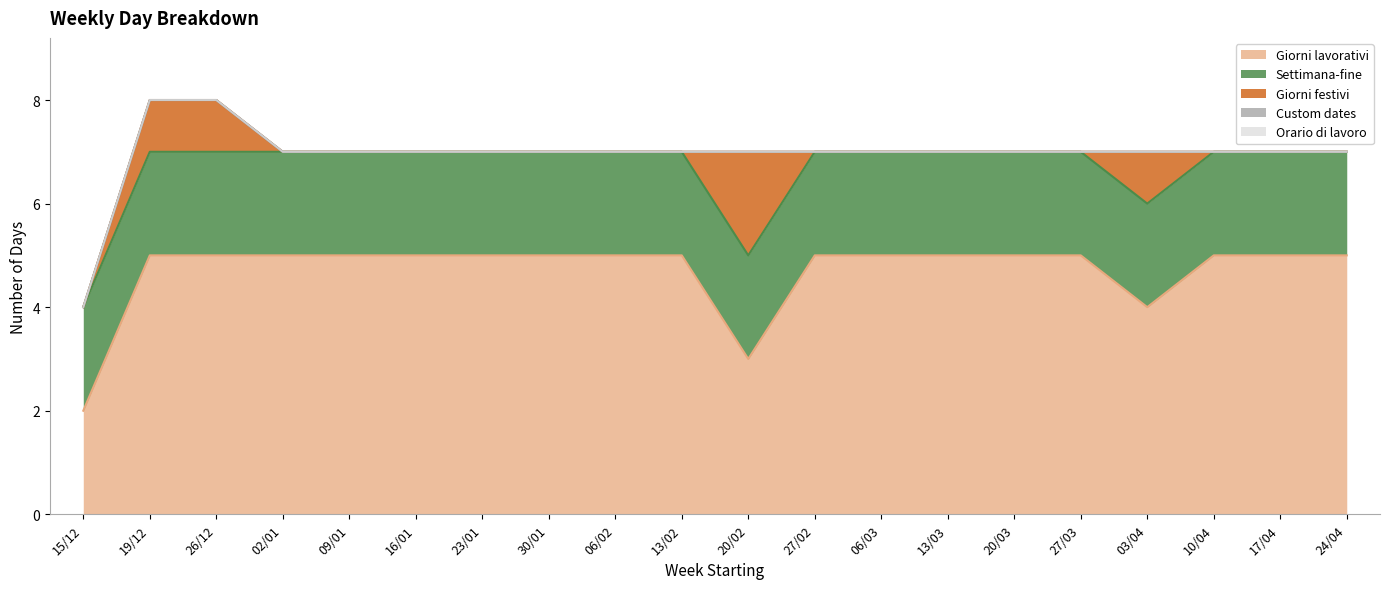

Does the chart display data point markers on the line(s)?

No